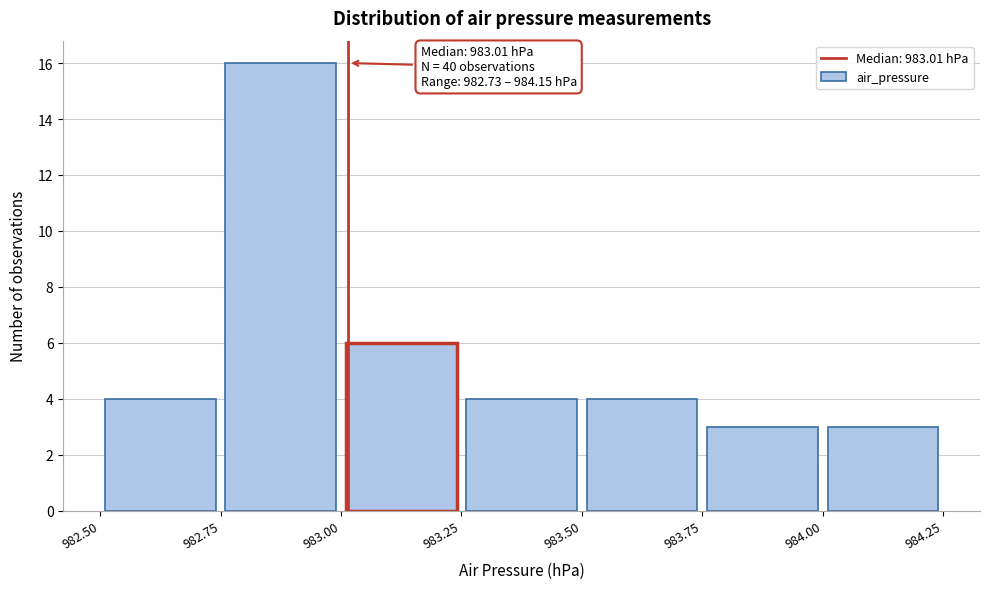

Which range on the x-axis has the tallest bar?

982.75 to 983.00